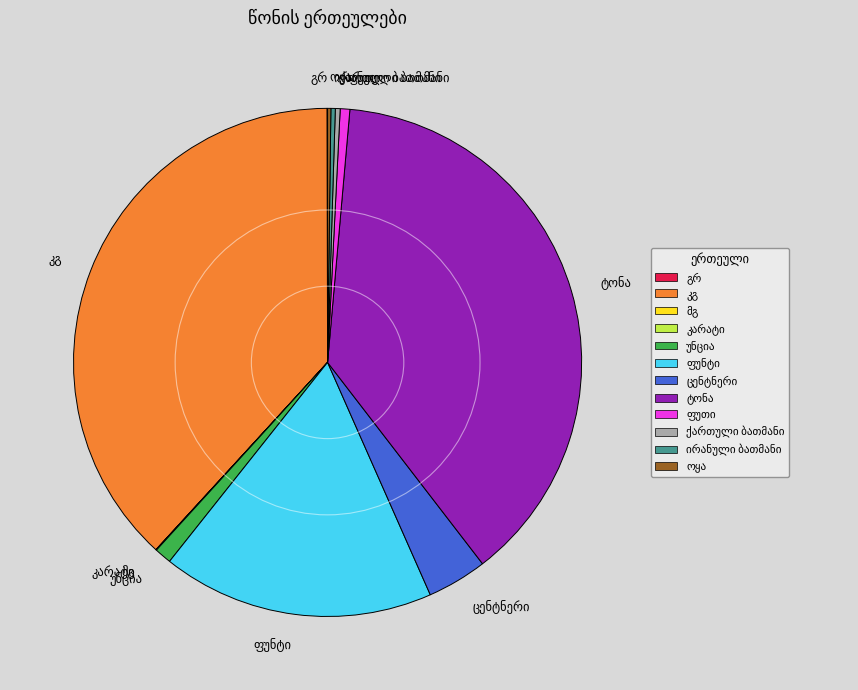

Is there a majority slice in this chart?

No